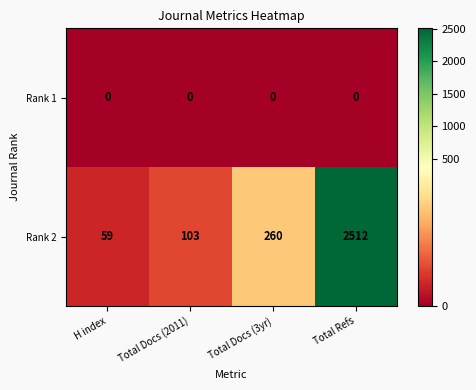

Reading left to right, what are all the values shown in this chart?

Rank 1: 0	0	0	0
Rank 2: 59	103	260	2512